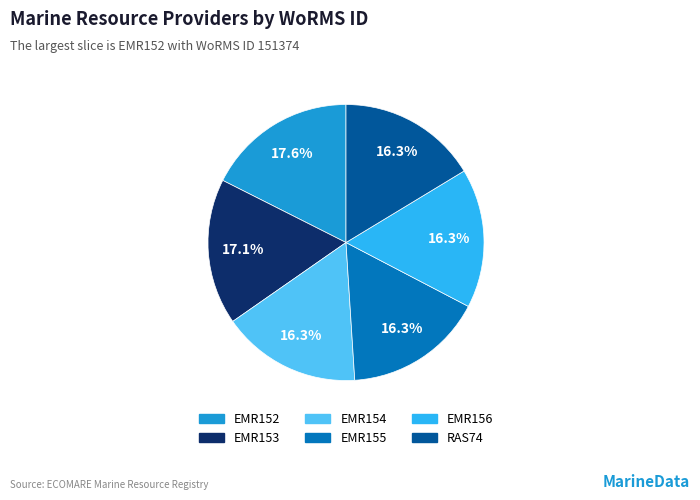

Is there a majority slice in this chart?

No